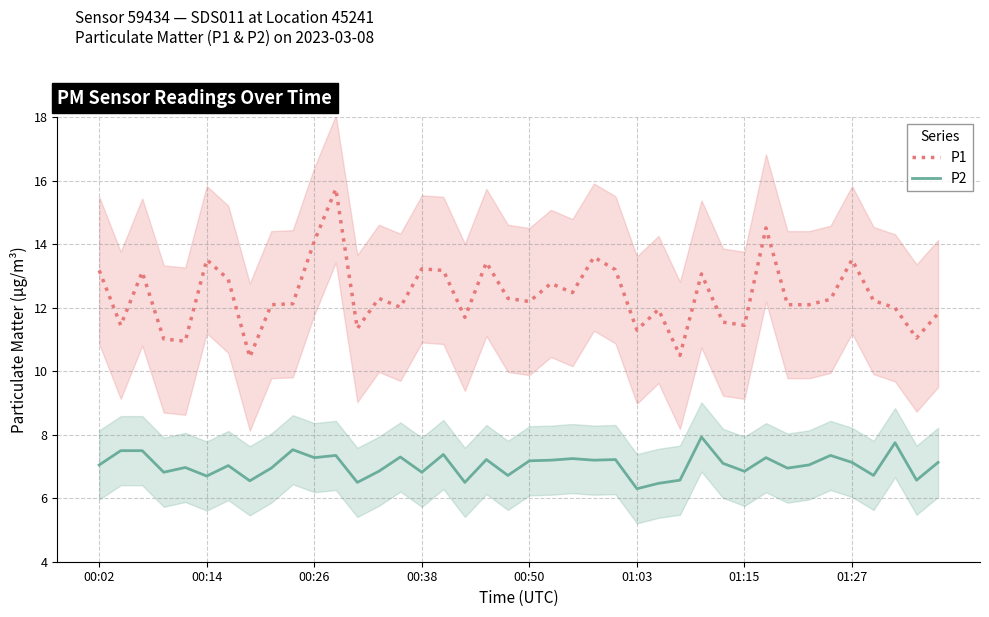

True or false: P2 and P1 cross at least once.

False